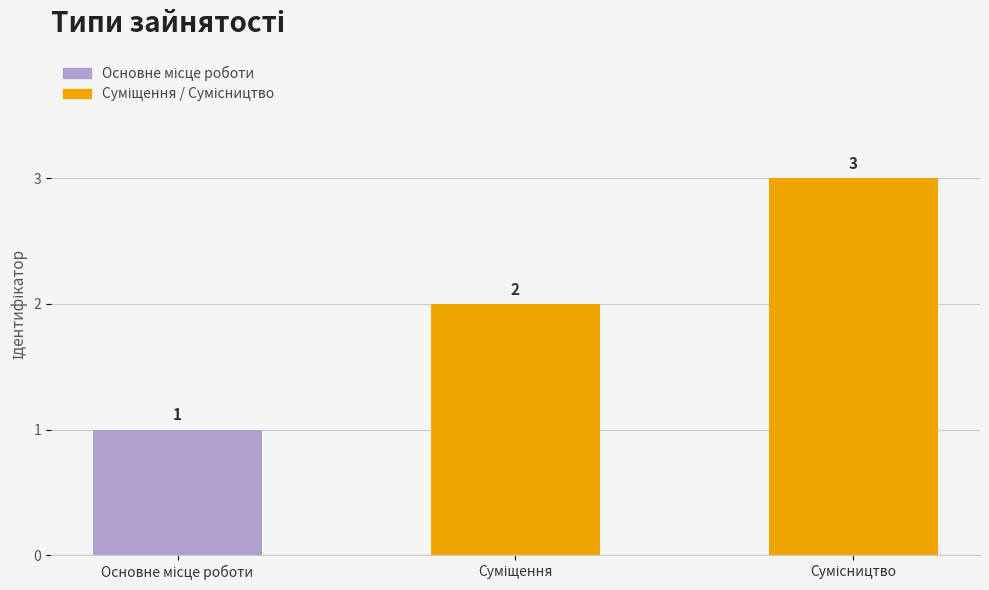

Count the values in the range 1 to 3.

3